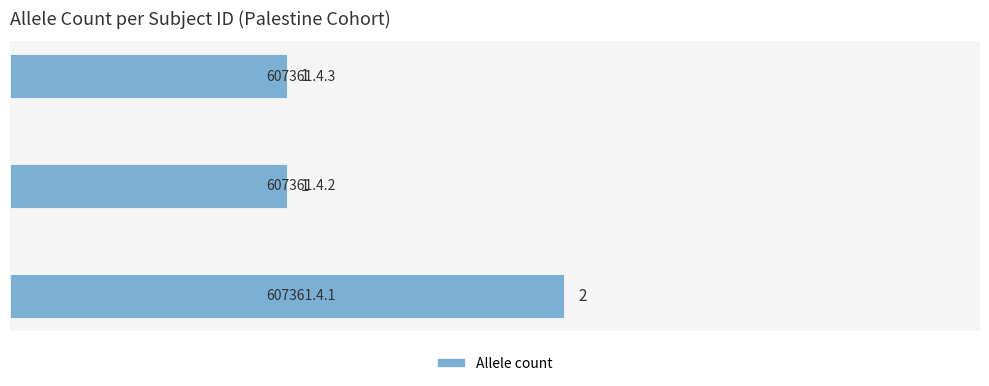

How many values are between 1 and 2?

3